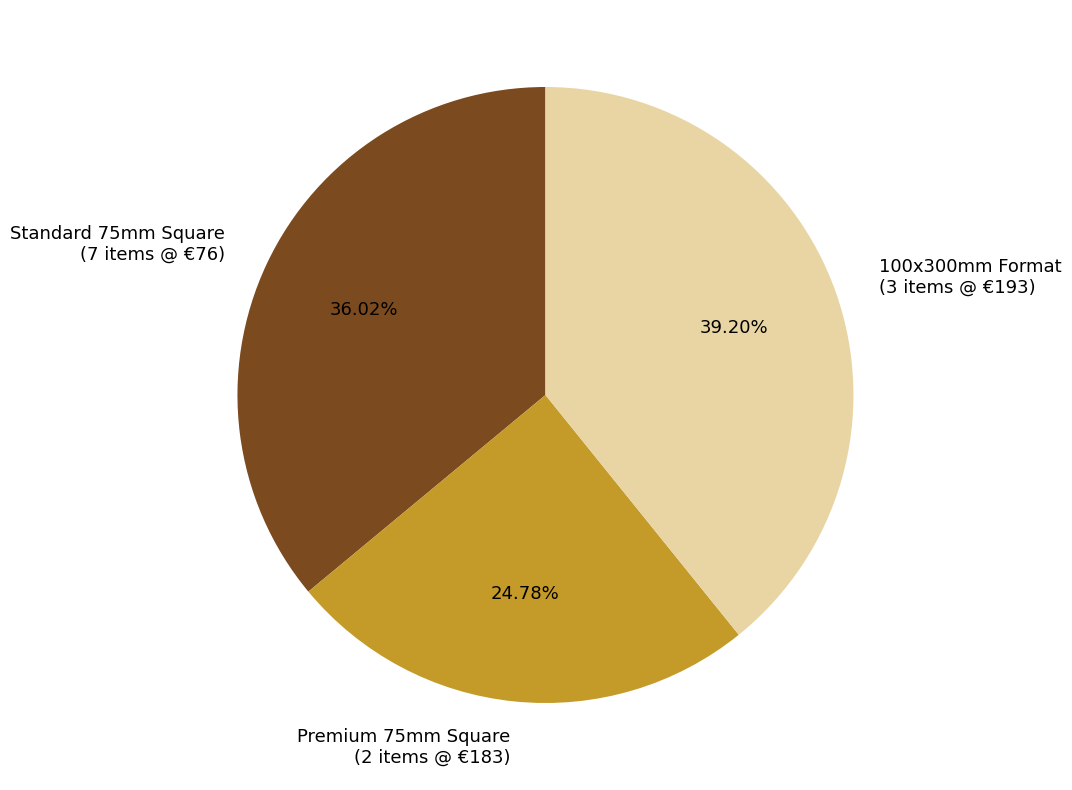

Rank the categories by value from highest to lowest.

100x300mm Format, Standard 75mm Square, Premium 75mm Square